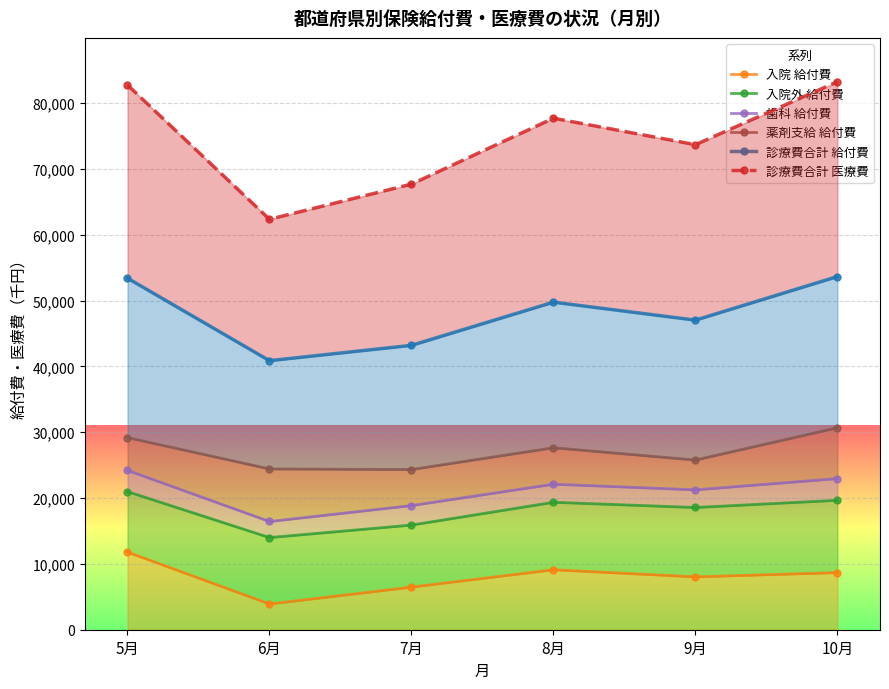

Reading right to left, what are all the values shown in this chart?

入院 給付費: 10月=8677.2	9月=8031.6	8月=9112.9	7月=6471.5	6月=3912.6	5月=11792.1
入院外 給付費: 10月=19658.5	9月=18567.2	8月=19358.2	7月=15897.9	6月=13994.8	5月=20979.5
歯科 給付費: 10月=22959.7	9月=21250.4	8月=22109.8	7月=18861.6	6月=16439.8	5月=24205.9
薬剤支給 給付費: 10月=30682.8	9月=25774.1	8月=27642.8	7月=24331.2	6月=24425.7	5月=29184.7
診療費合計 給付費: 10月=53642.5	9月=47024.6	8月=49752.6	7月=43192.8	6月=40865.4	5月=53390.6
診療費合計 医療費: 10月=83233.5	9月=73673.5	8月=77694.1	7月=67679.5	6月=62341.4	5月=82739.0